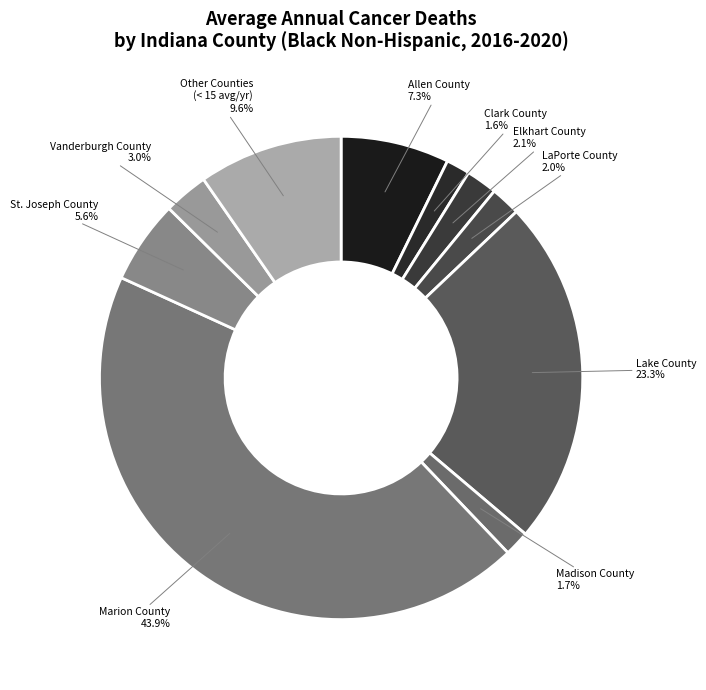

Is there a majority slice in this chart?

No